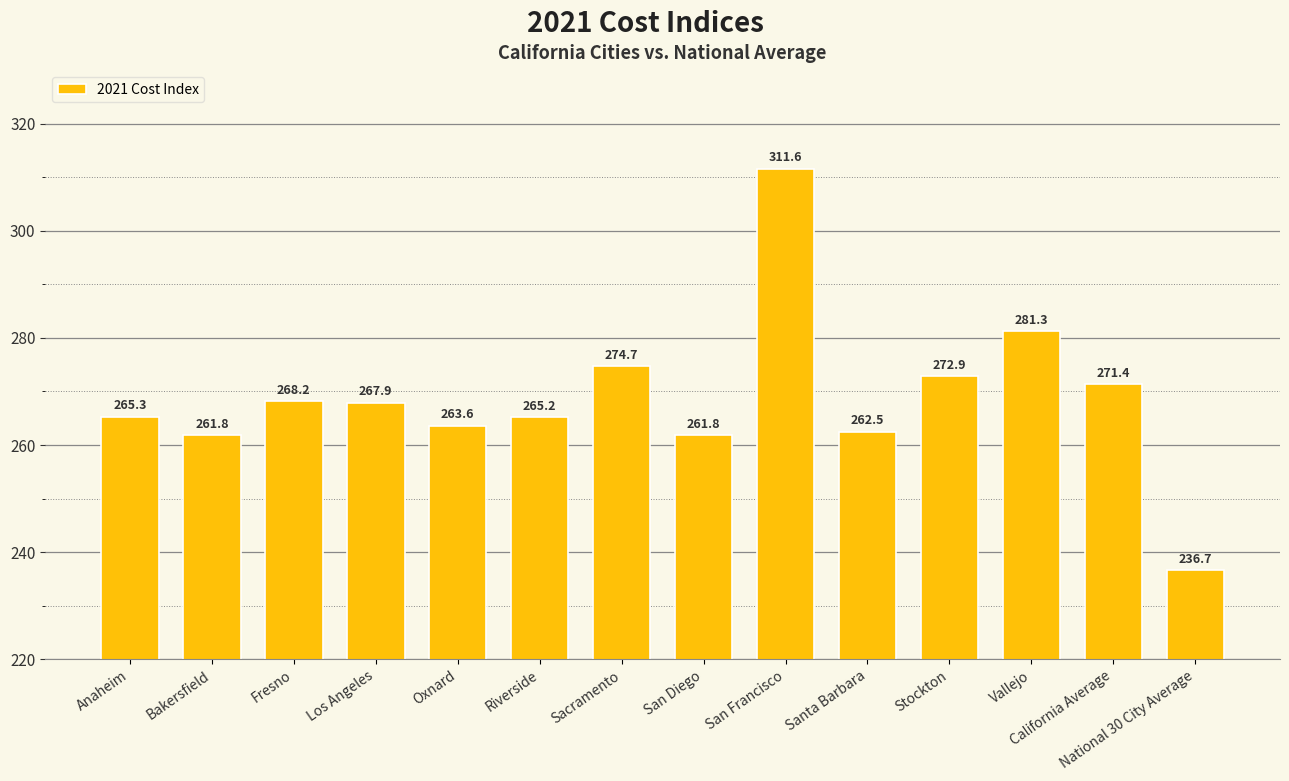

What is the sum of all values?

3764.9